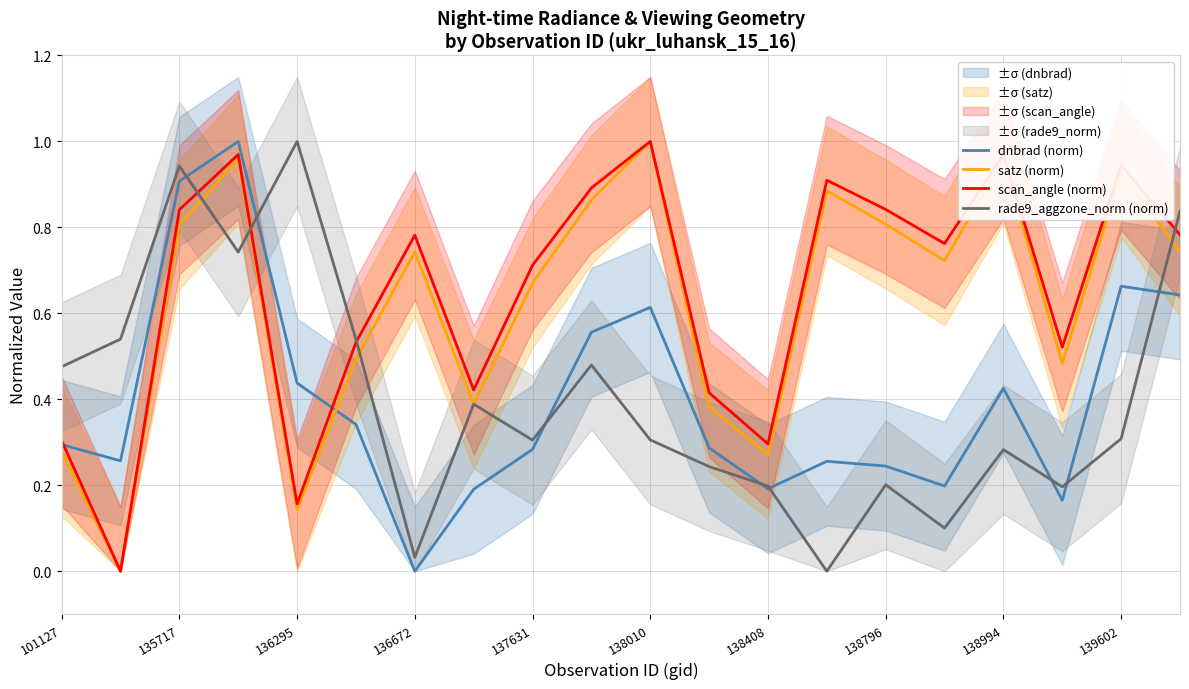

How many data points does each series have?

20